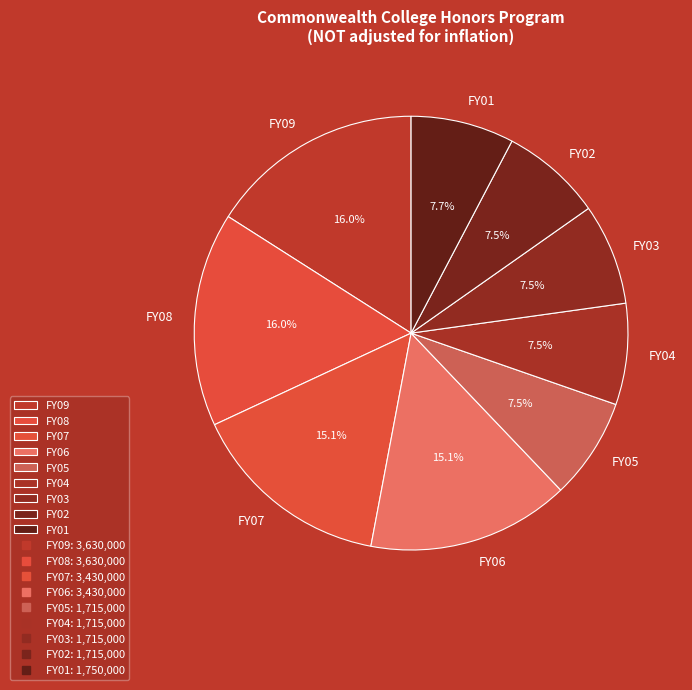

How many segments does this pie chart have?

9